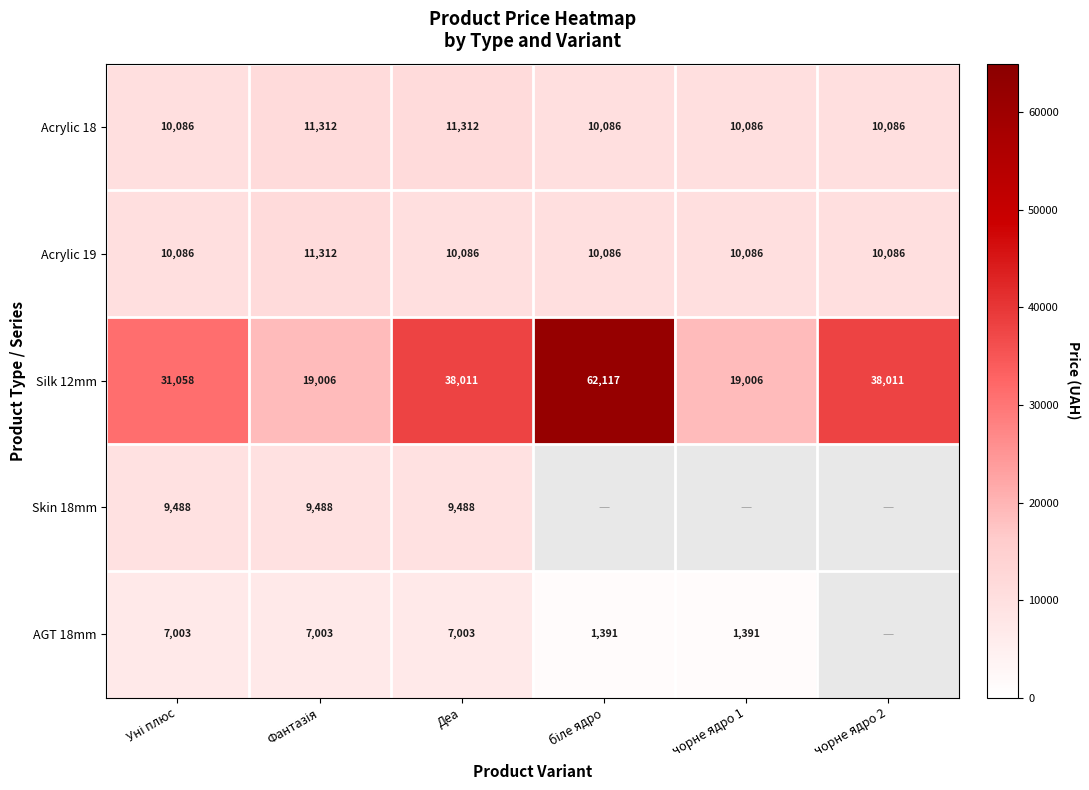

Between Уні плюс and Деа, which series saw the biggest shift?

Silk 12mm